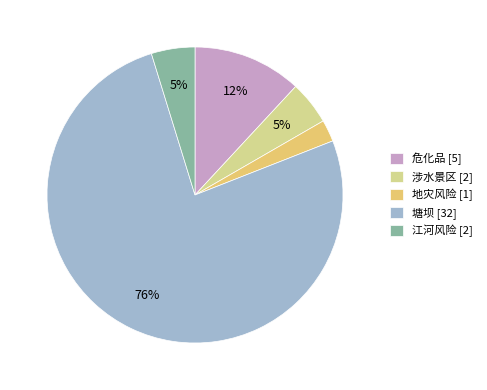

What is the majority slice?

塘坝